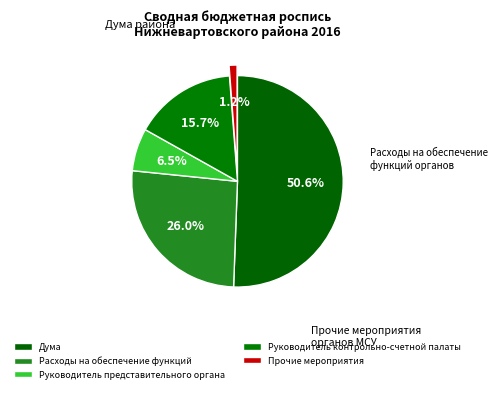

Count the number of slices in the pie.

5